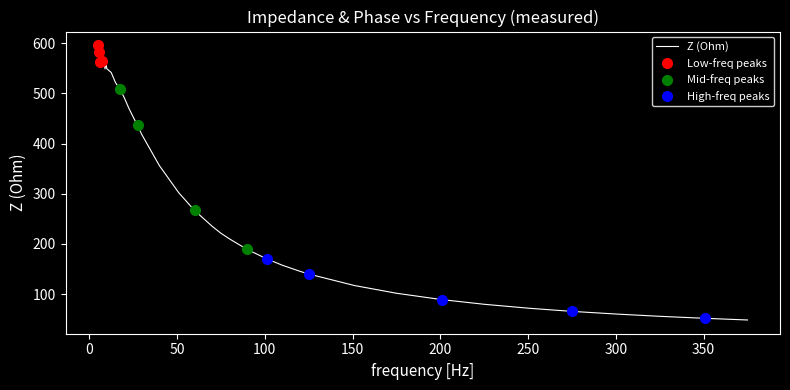

What is the highest value of the Z (Ohm) series?

595.6